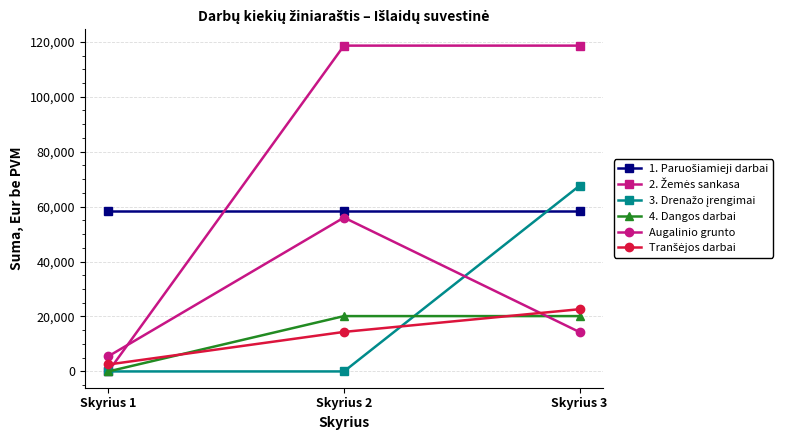

What is the difference between the second highest and minimum values in the 4. Dangos darbai series?

20146.6